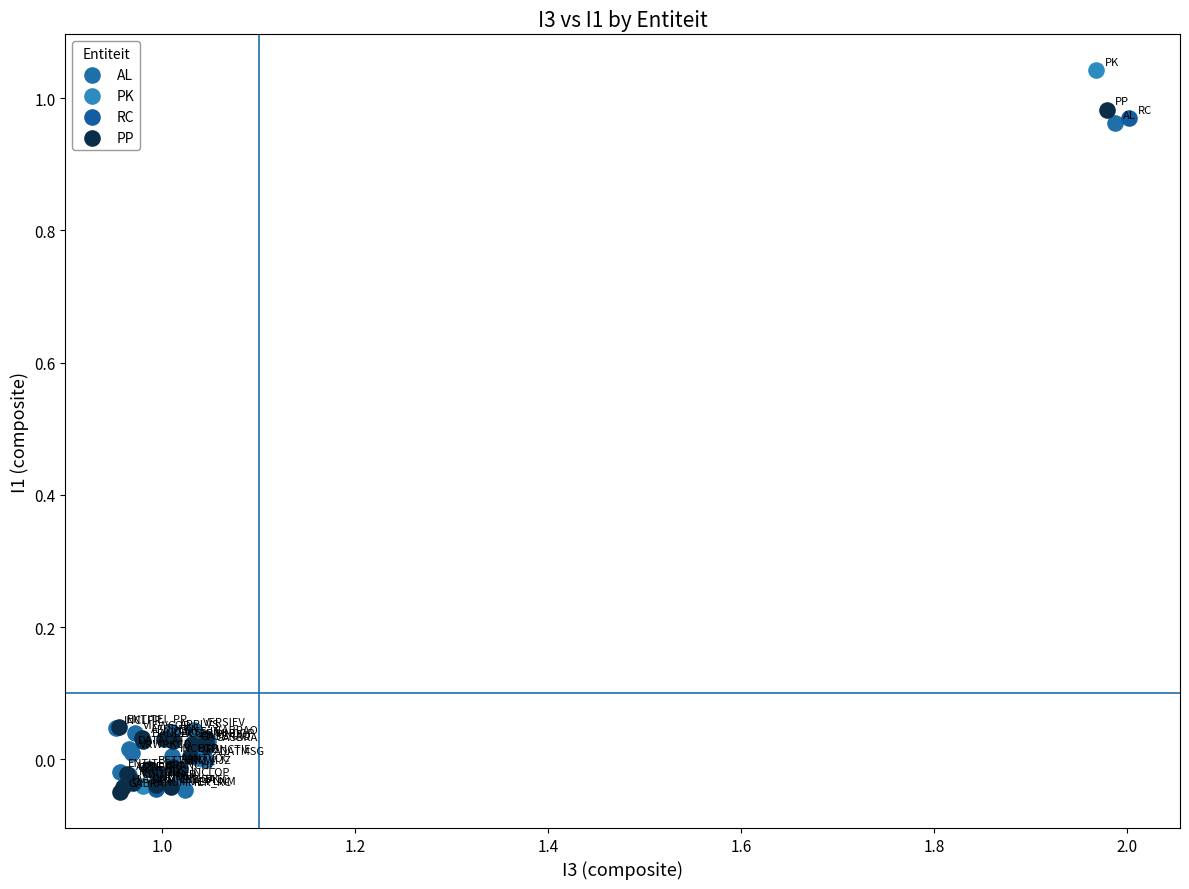

What are all the series names shown in the legend?

AL, PK, RC, PP